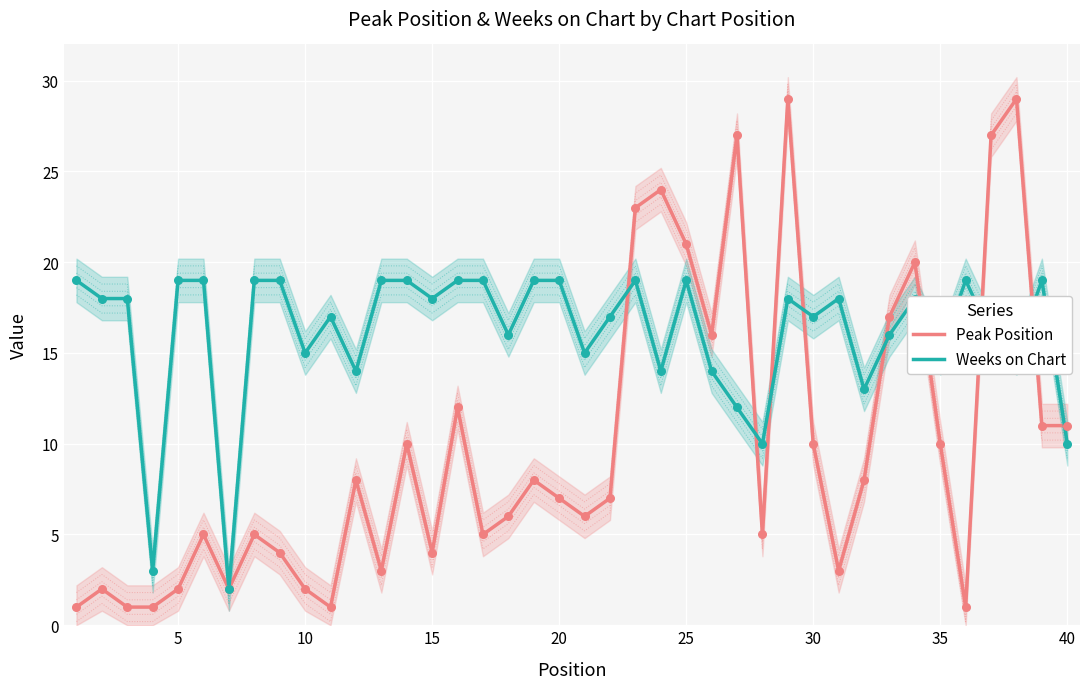

What is the maximum value for Peak Position?

29